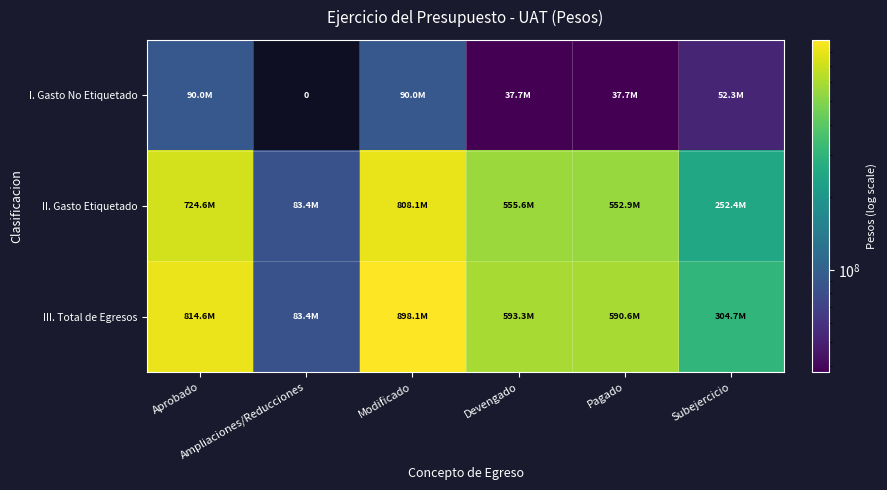

At which category is the sum across all series the highest?

Modificado